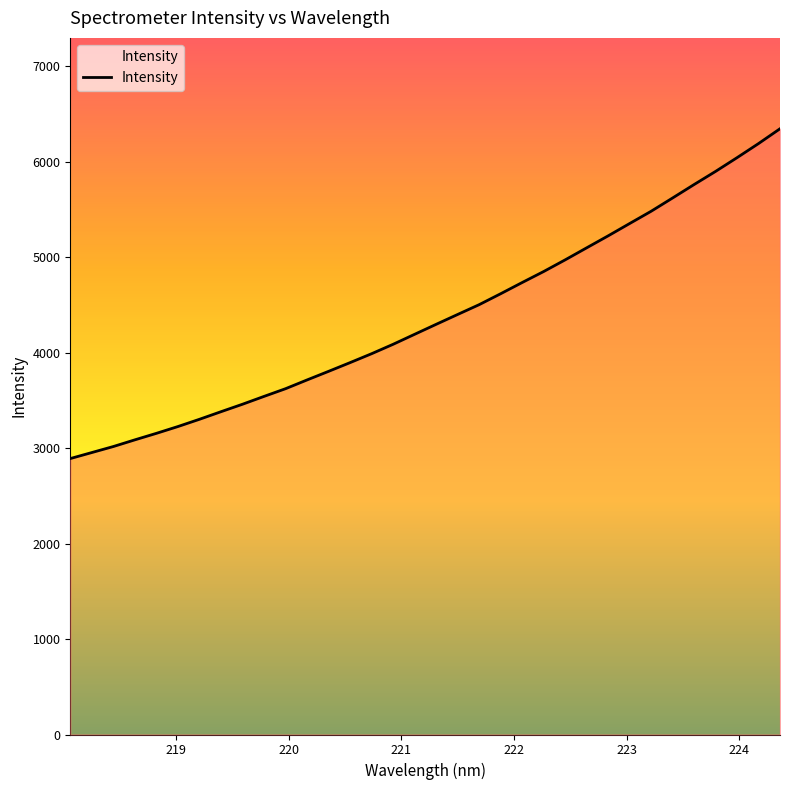

Count the number of values greater than 4296.

17